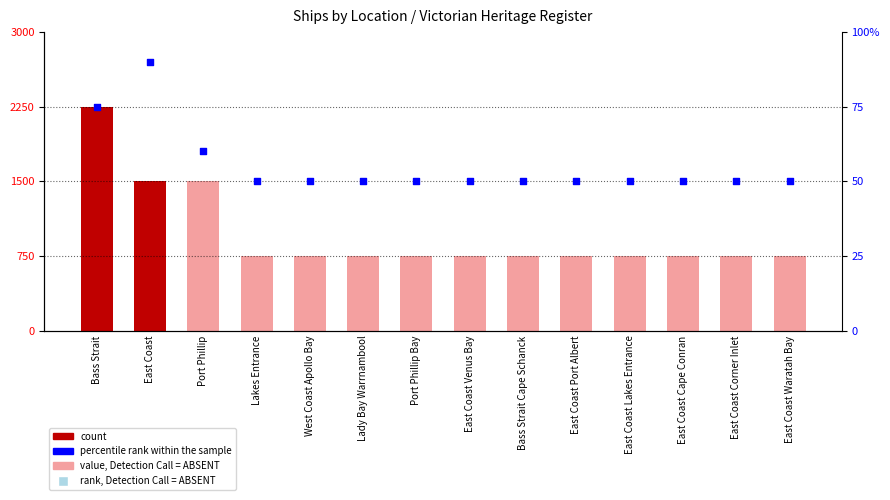

Which series contains the lowest Y value?

count